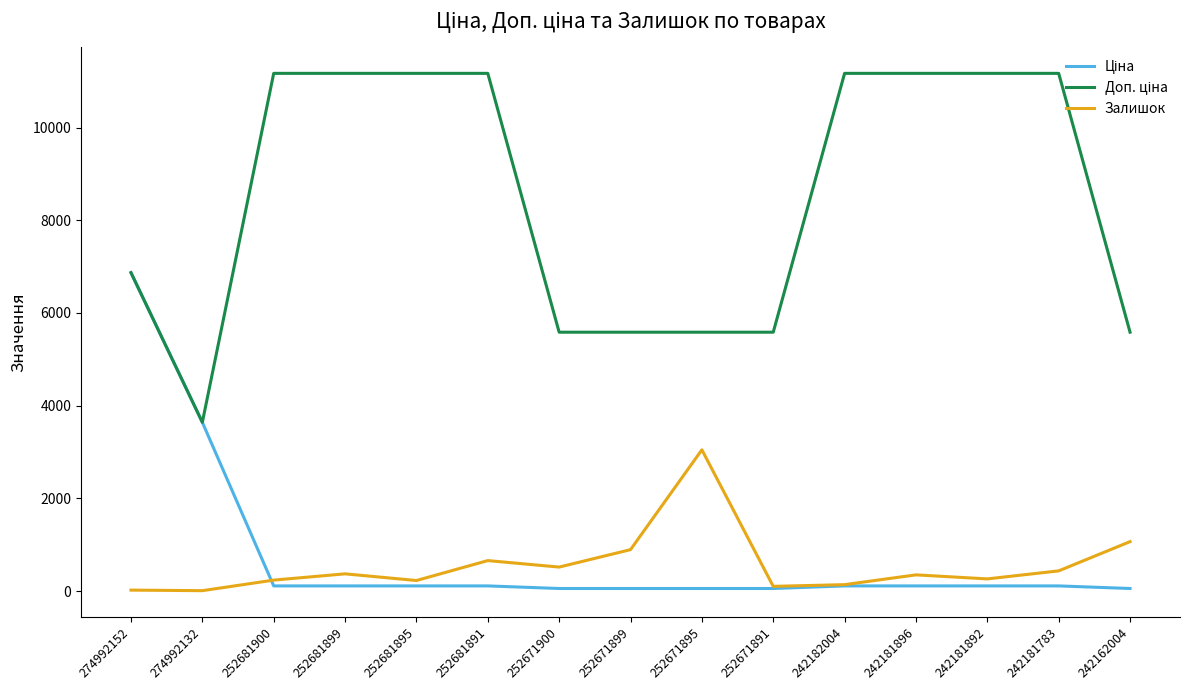

How many categories are shown in the chart?

15